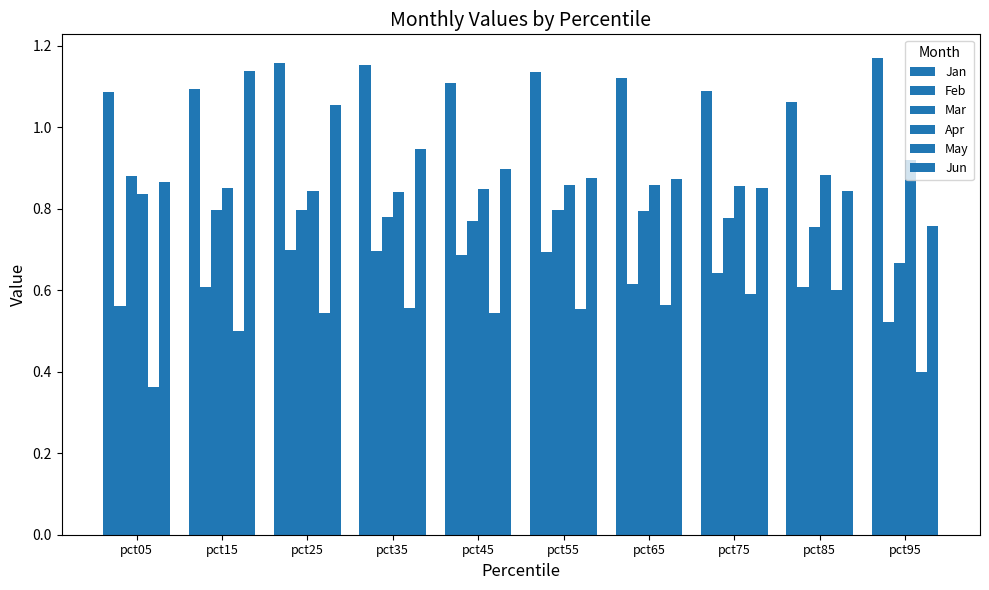

Does the chart contain any negative values?

No